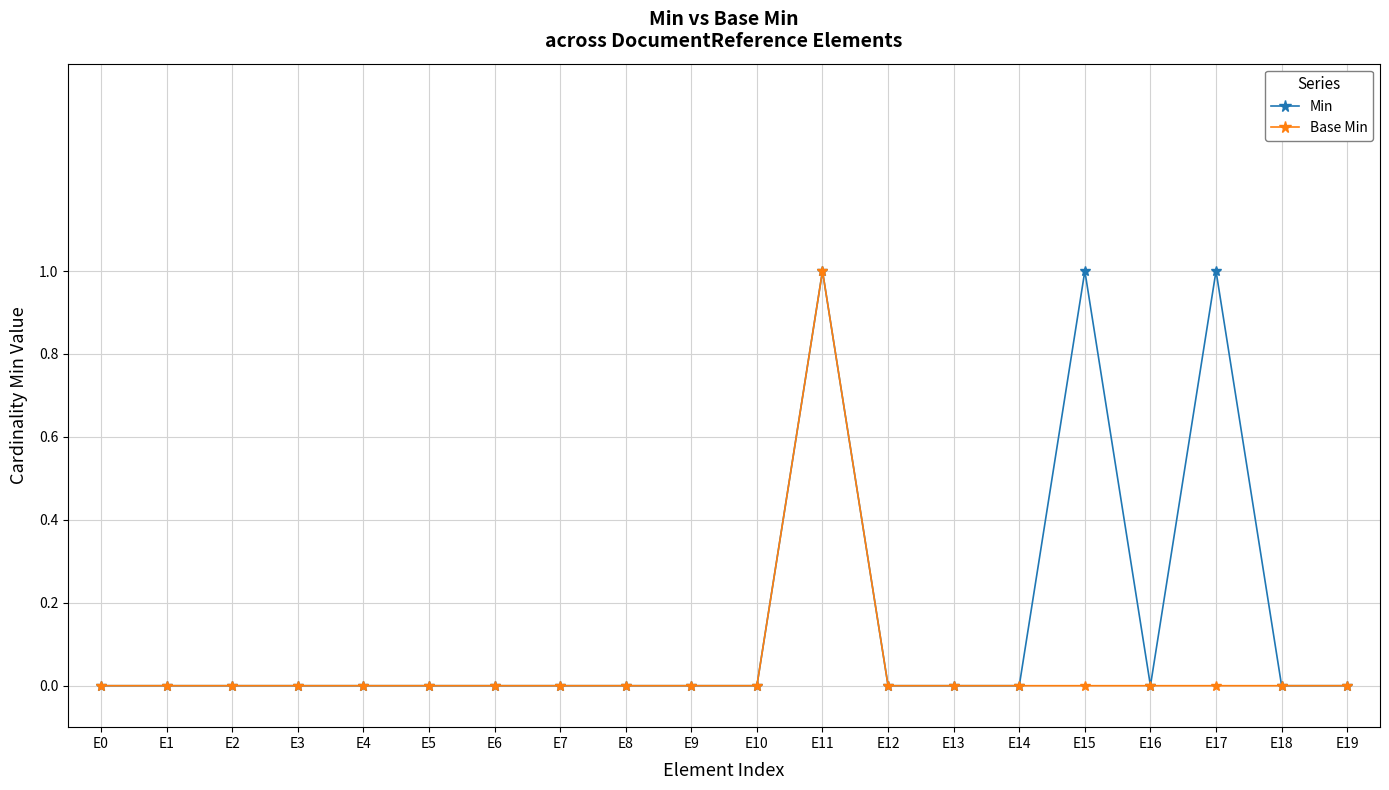

Is the value of Min at E7 greater than the value of Base Min at E11?

No